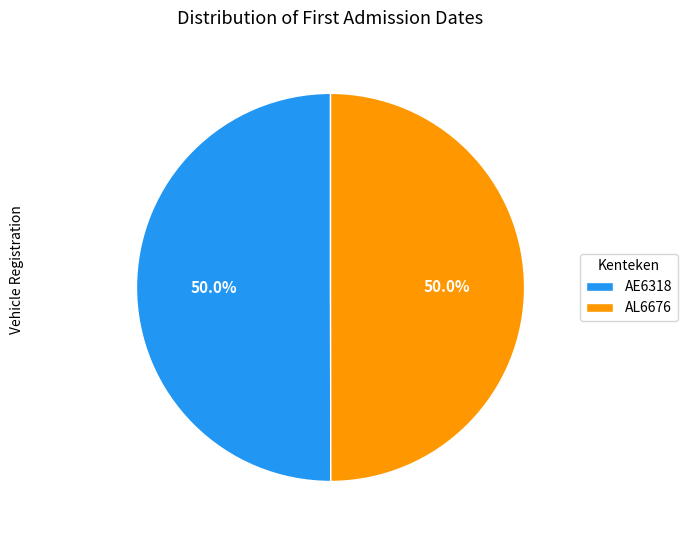

To the nearest percent, what is the combined percentage of AL6676 and AE6318?

100%